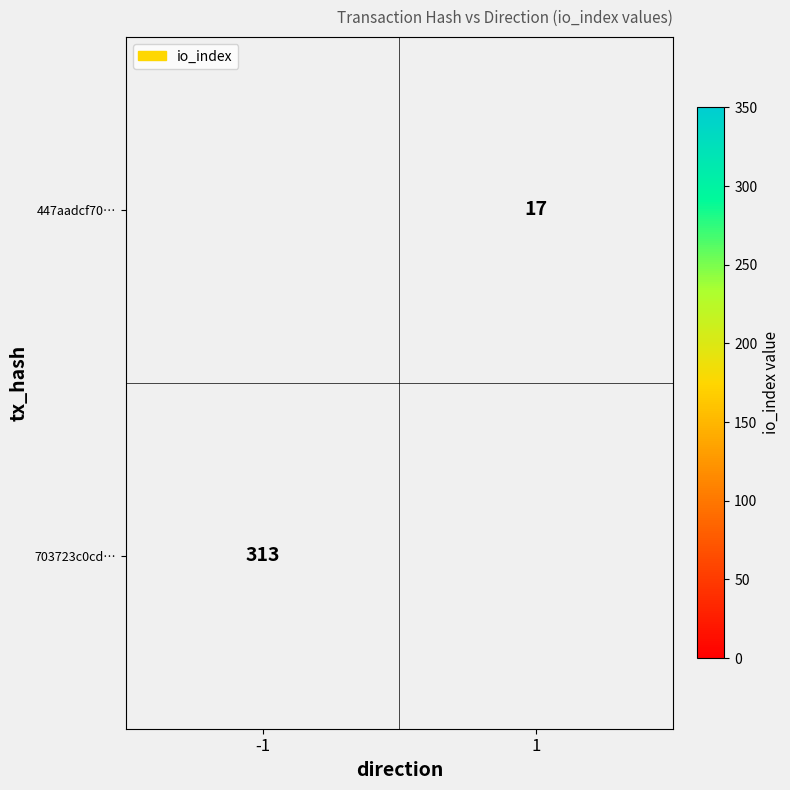

Is it true that 447aadcf70… equals 17 at 1?

True